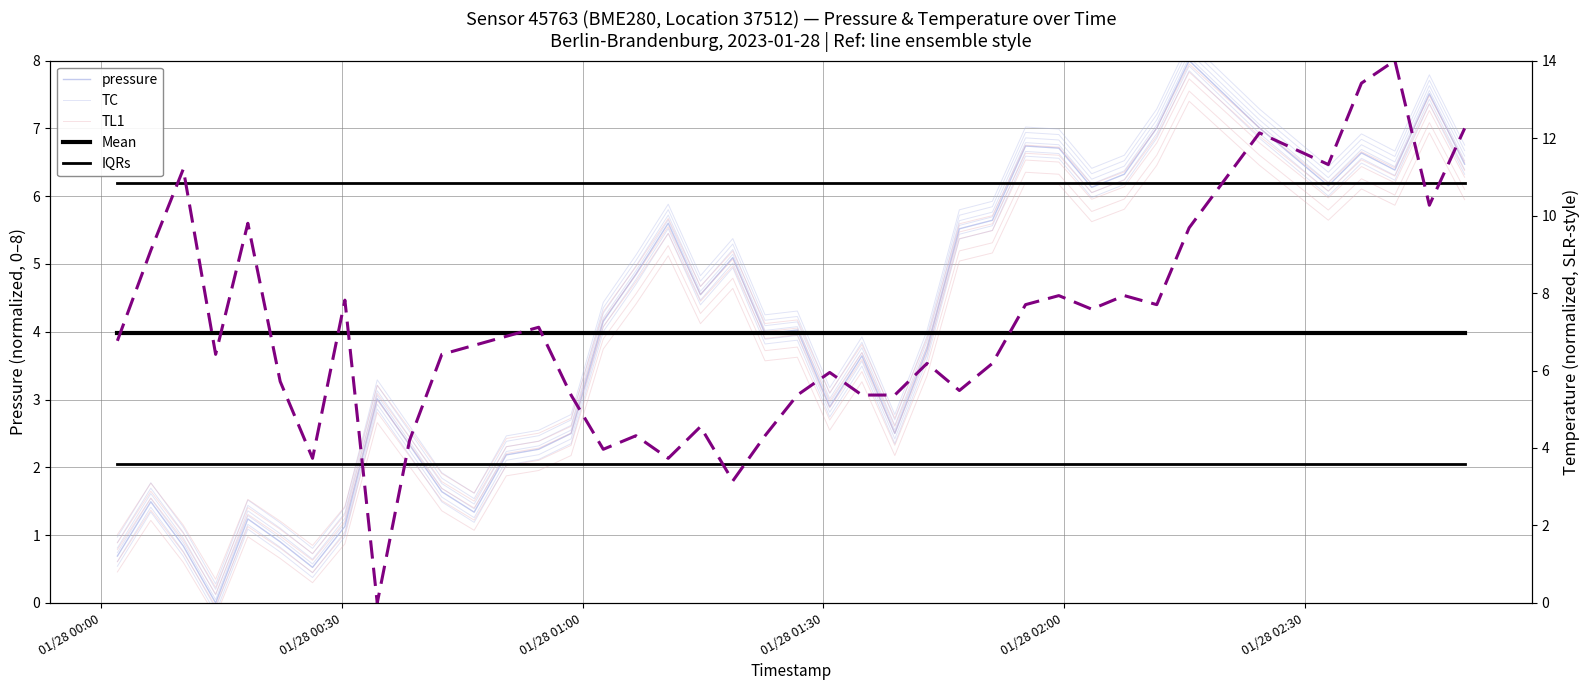

After their last crossing, which series has the higher values: TC or Mean?

TC